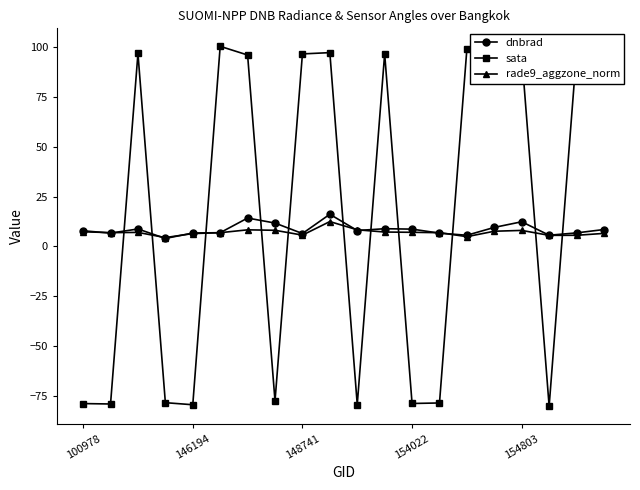

What is the maximum value shown in the chart?

100.6